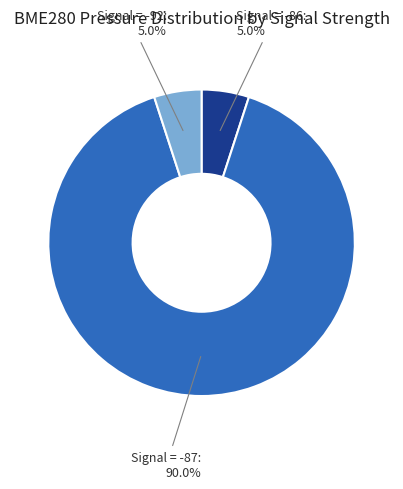

Approximately how many times larger is the value at Signal = -92 compared to Signal = -86?

1.0